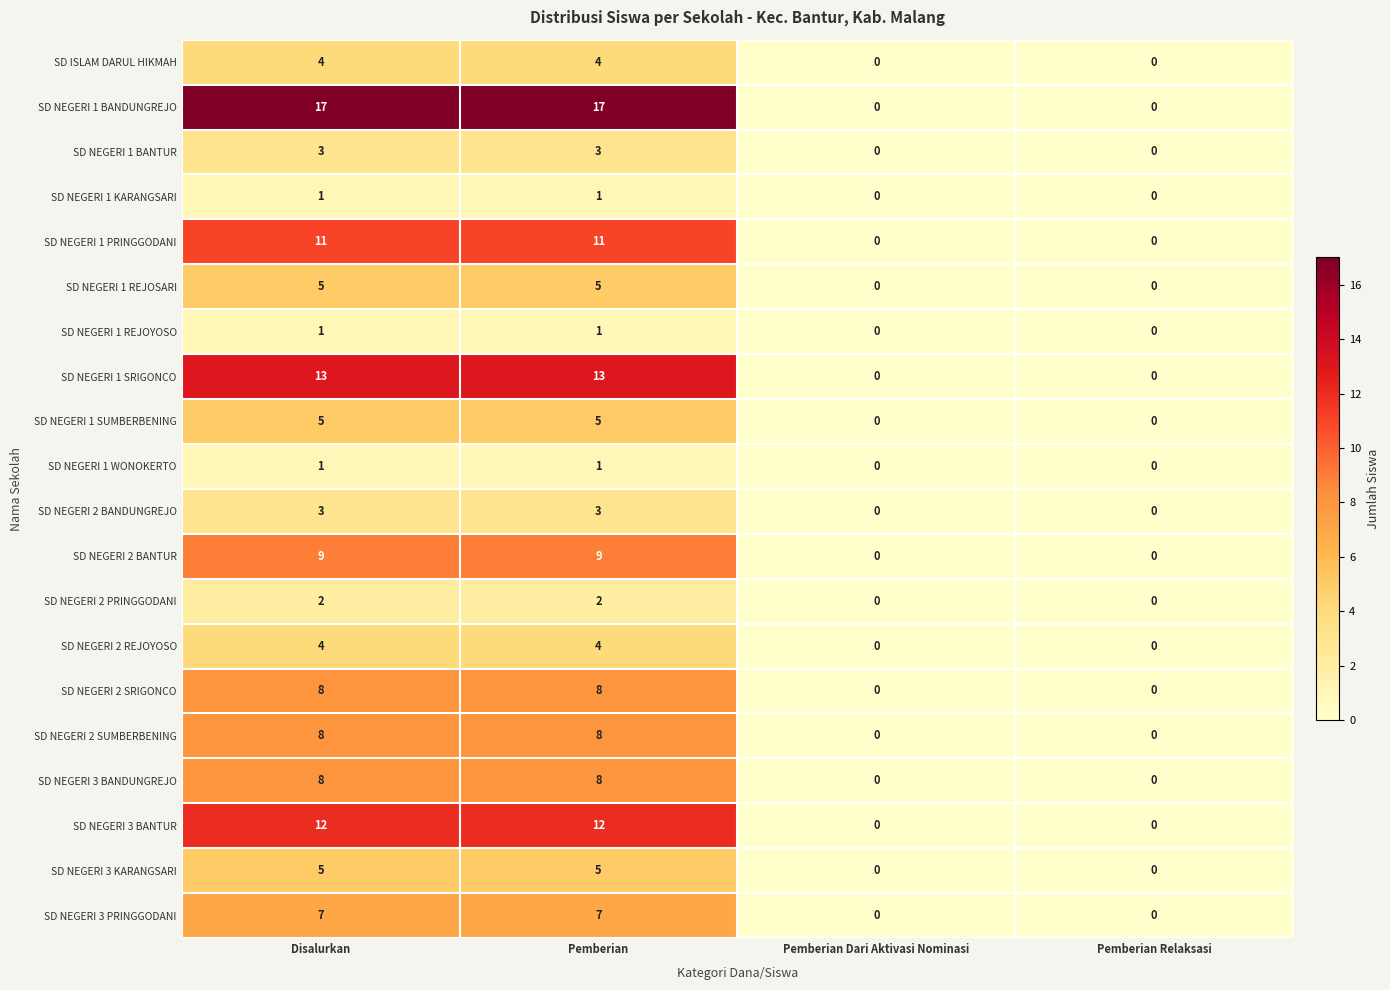

What is the total value across all series at Disalurkan?

127